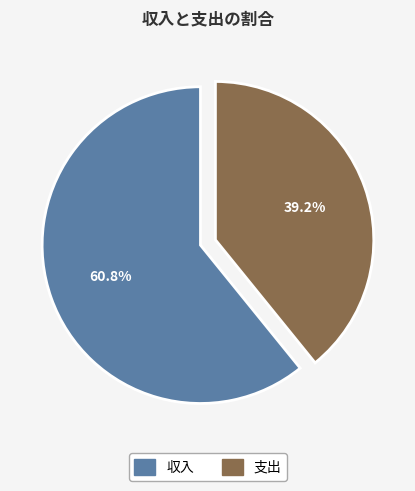

To the nearest percent, what is the difference between the 支出 and 収入 slice percentages?

22%